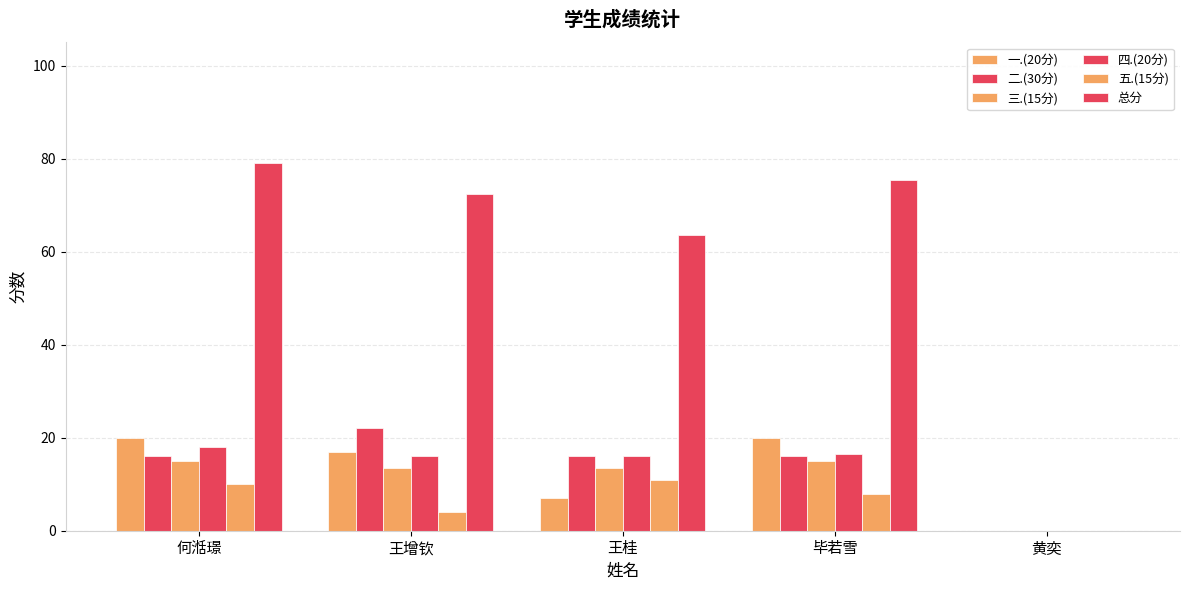

What is the difference between the maximum and minimum values in the 二.(30分) series?

22.0